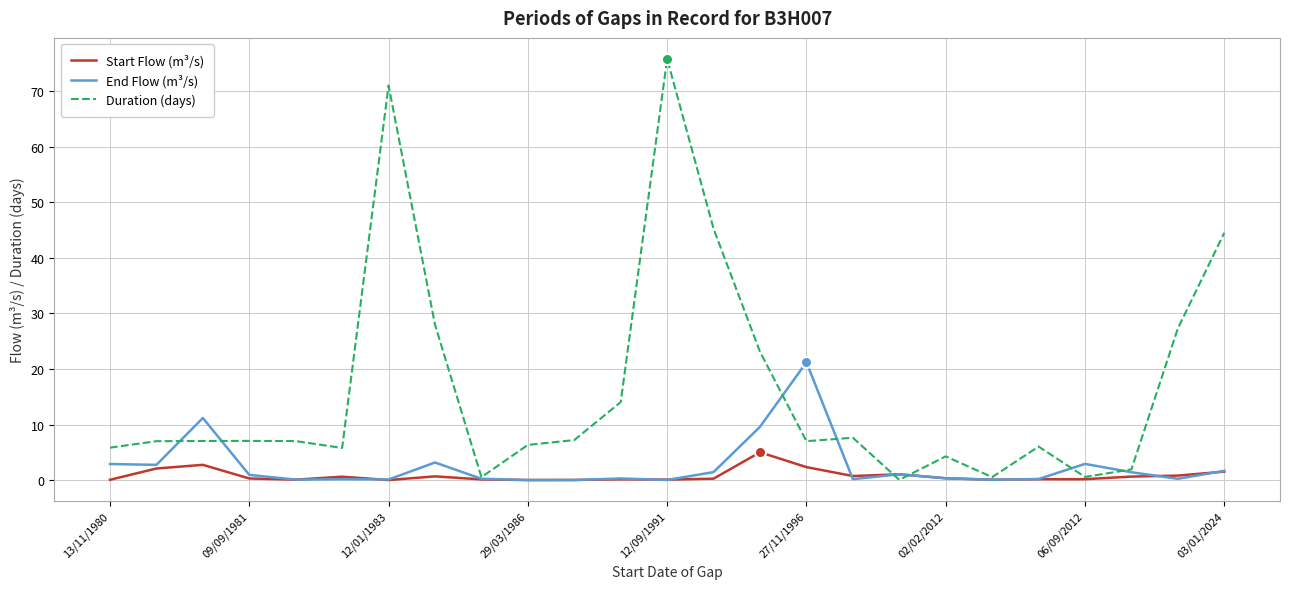

What are all the series names shown in the legend?

Start Flow (m³/s), End Flow (m³/s), Duration (days)